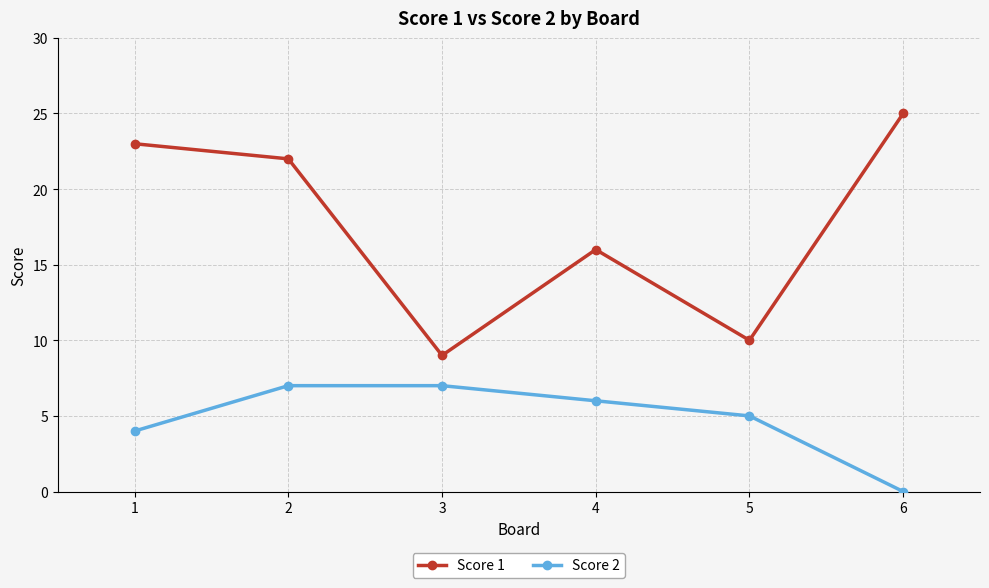

List the series in order of their peak value, highest first.

Score 1, Score 2